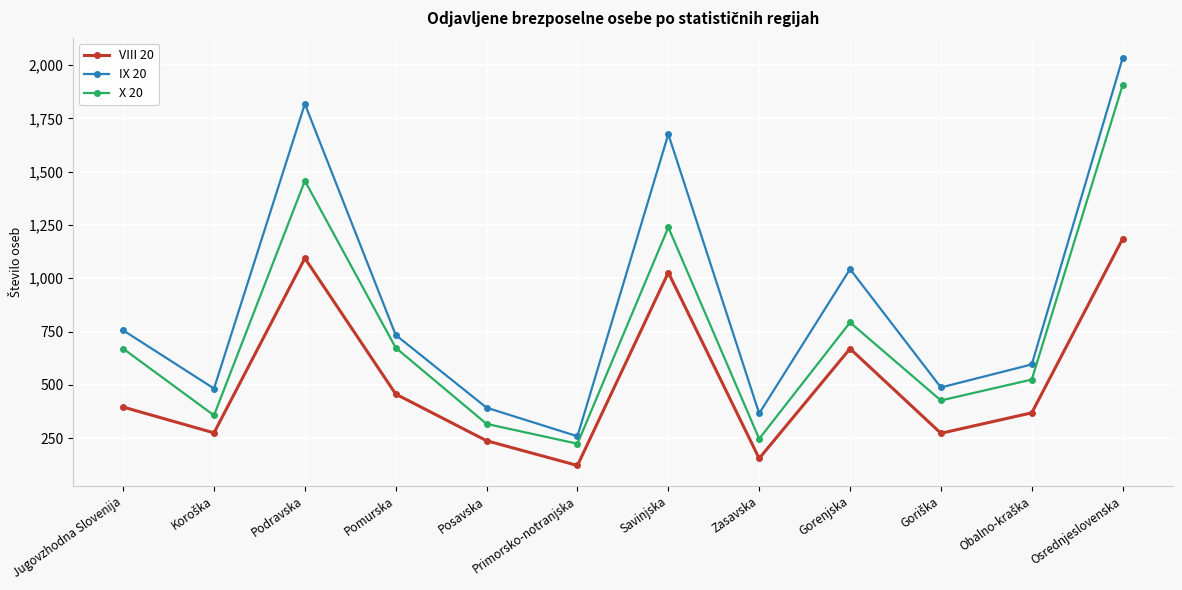

What is the highest value of the VIII 20 series?

1185